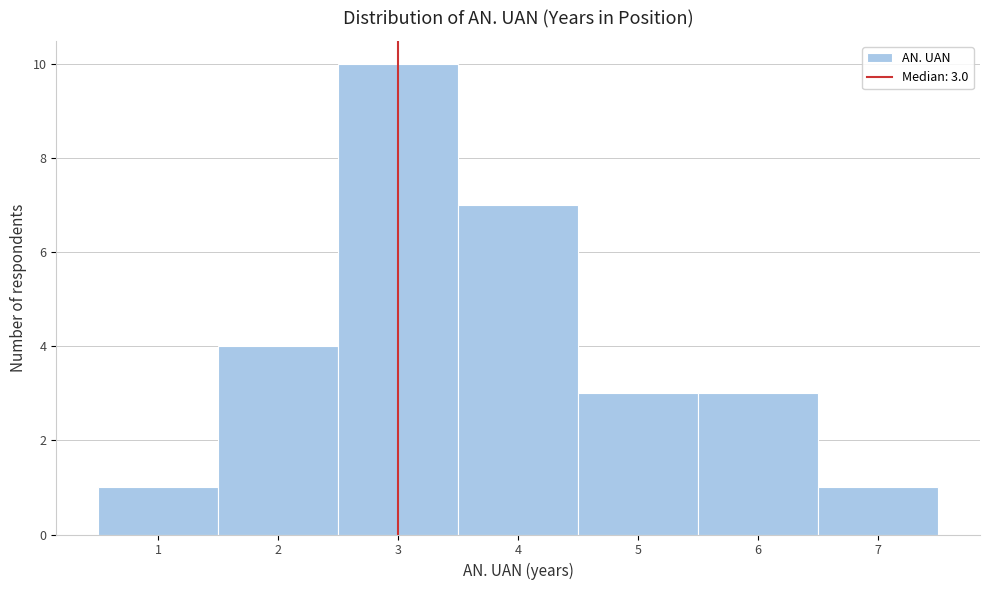

Which range on the x-axis has the tallest bar?

2.5 to 3.5